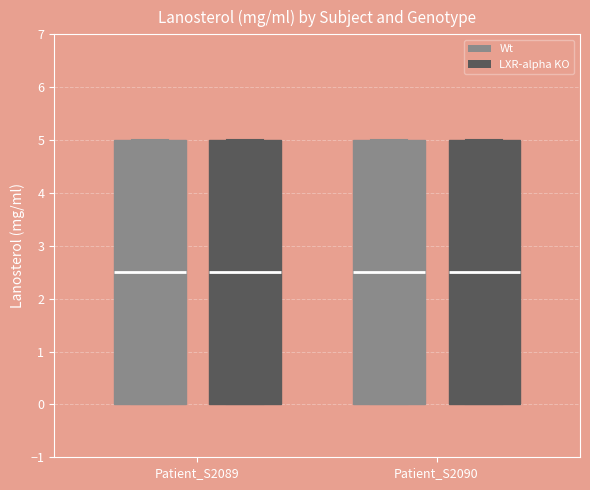

Reading left to right, read every box against the y-axis: the position of its median line, the range the box covers, and the ends of its whiskers. The values are not printed on the chart, so give them approximately, as read against the axis.

Patient_S2089 (Wt): median 2.5, box 0.0 to 5.0, whiskers 0.0 to 5.0
Patient_S2089 (LXR-alpha KO): median 2.5, box 0.0 to 5.0, whiskers 0.0 to 5.0
Patient_S2090 (Wt): median 2.5, box 0.0 to 5.0, whiskers 0.0 to 5.0
Patient_S2090 (LXR-alpha KO): median 2.5, box 0.0 to 5.0, whiskers 0.0 to 5.0